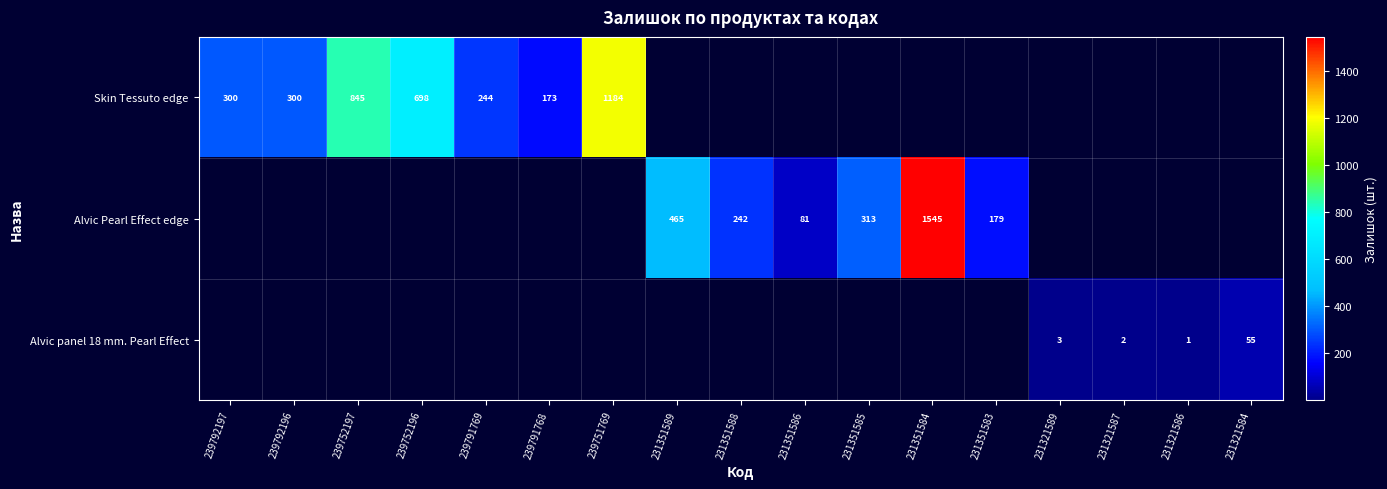

True or false: Alvic Pearl Effect edge has a value of 1545 at 231351584.

True